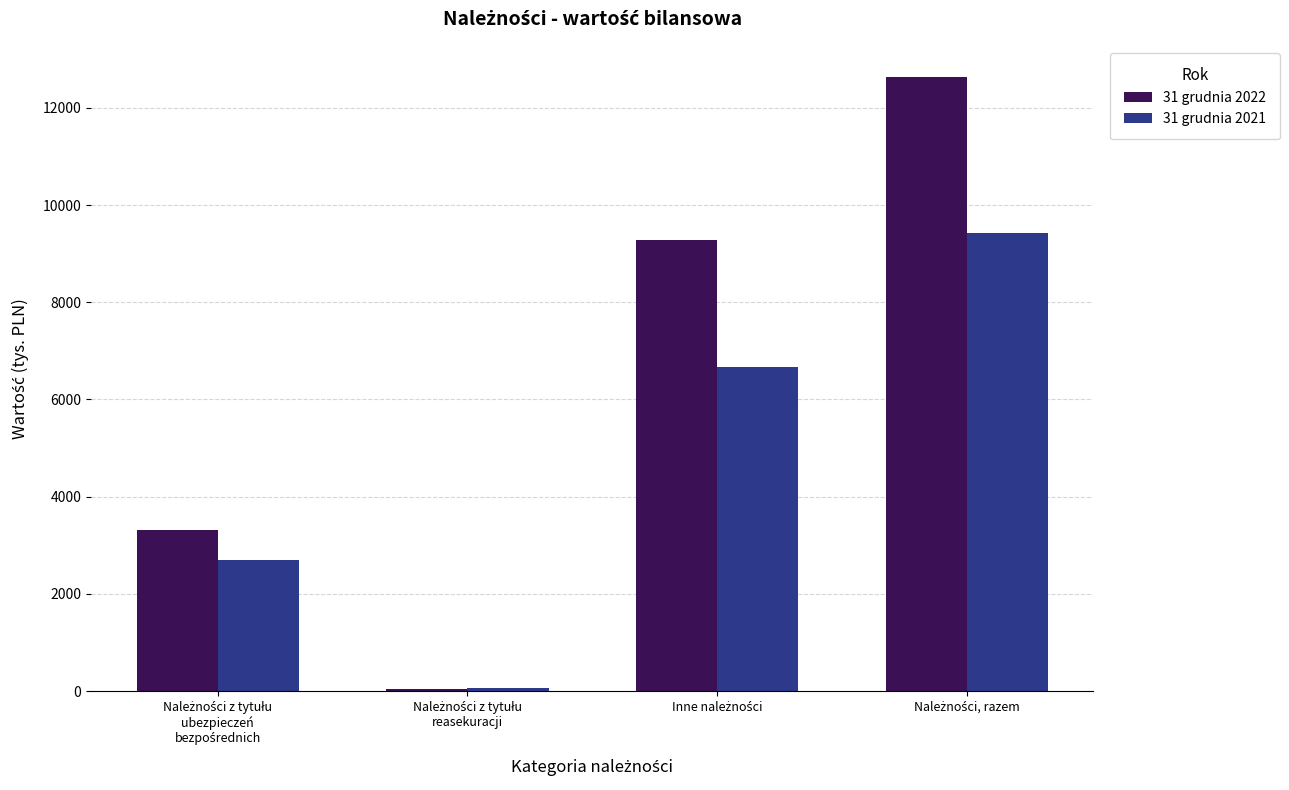

What is the difference between the maximum and second lowest values in the 31 grudnia 2021 series?

6724